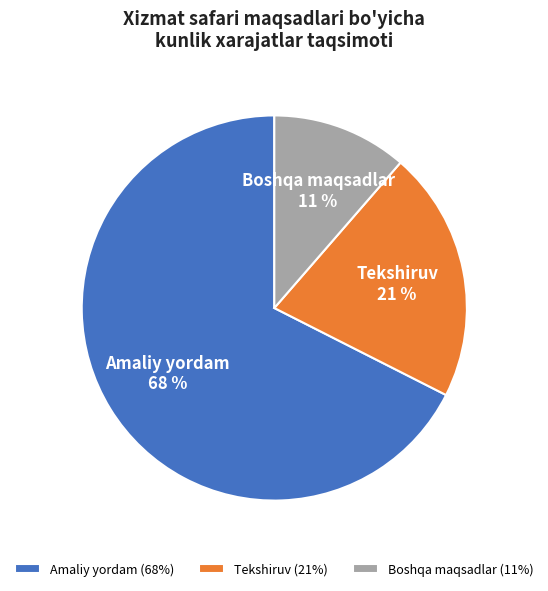

To the nearest percent, what is the average slice percentage?

33%